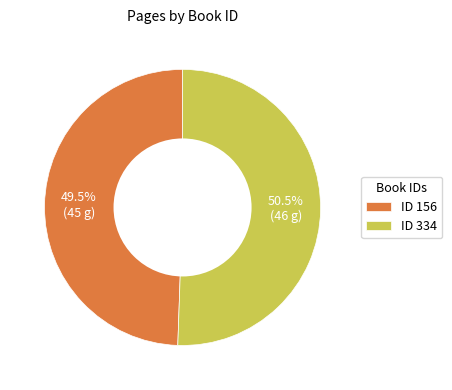

Combined, do ID 156 and ID 334 account for over 50%?

Yes